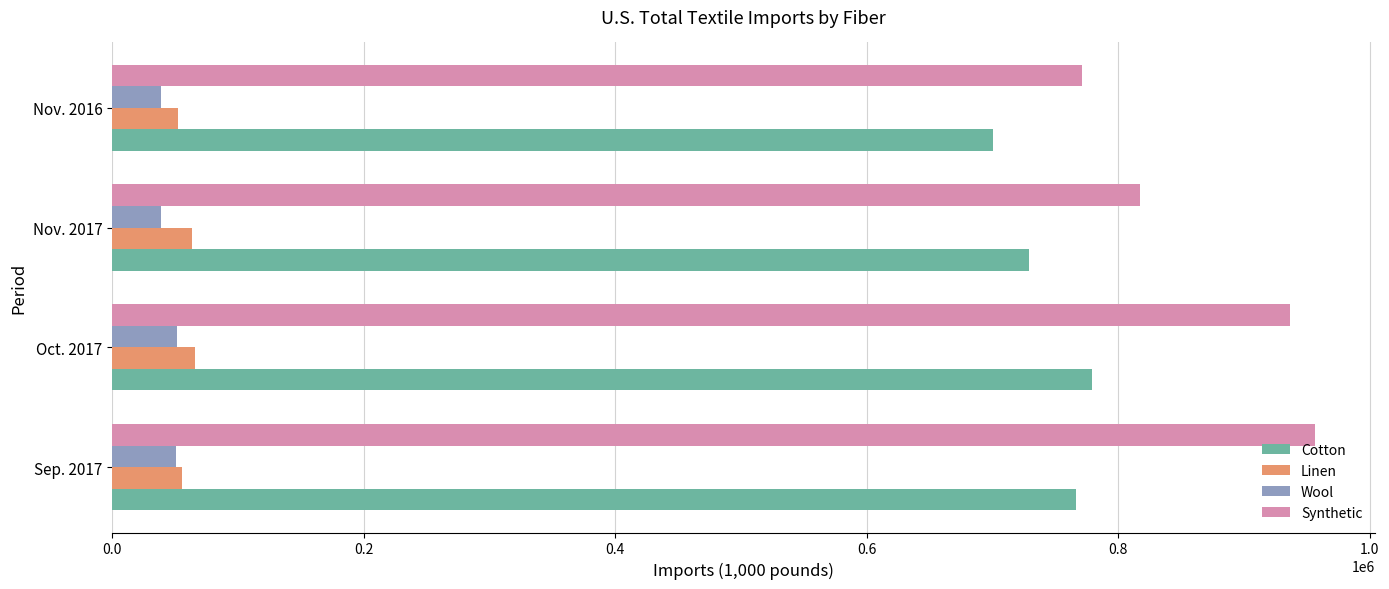

At how many categories does at least one series exceed 42677?

4